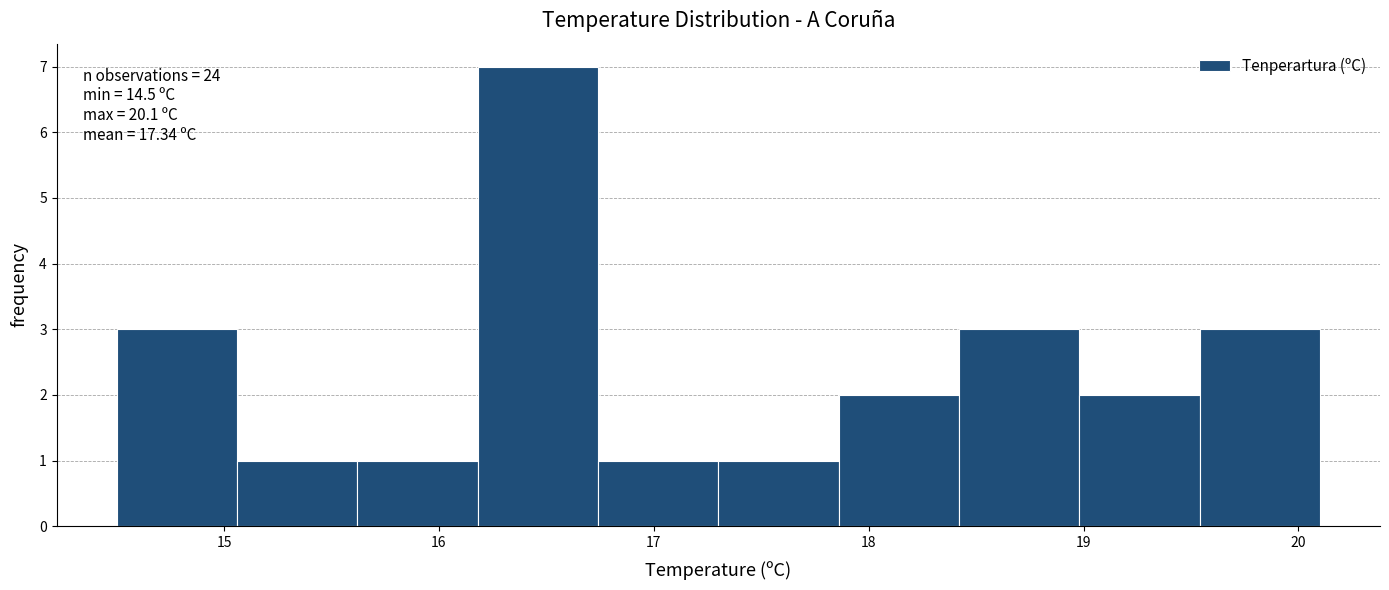

Which range on the x-axis has the tallest bar?

16.18 to 16.74